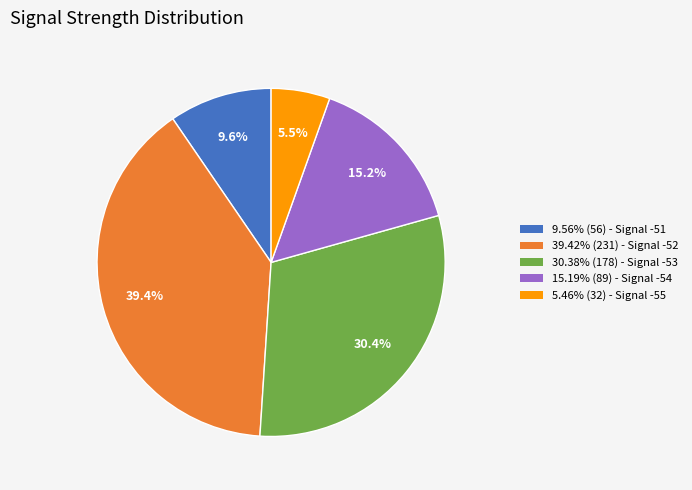

What is the ratio of the value at 30.38% (178) - Signal -53 to the value at 39.42% (231) - Signal -52?

0.8